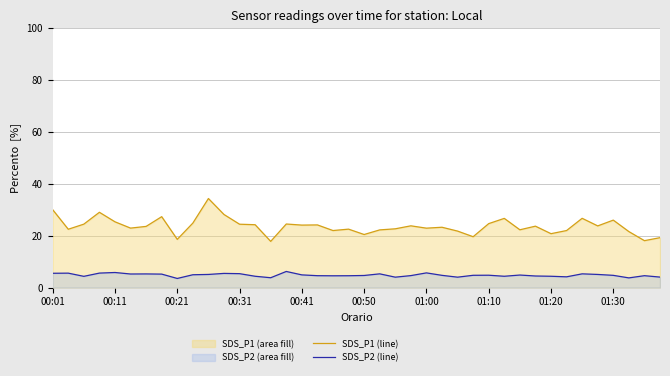

At 37, list the series in order from smallest to largest.

SDS_P2 (line), SDS_P1 (line)